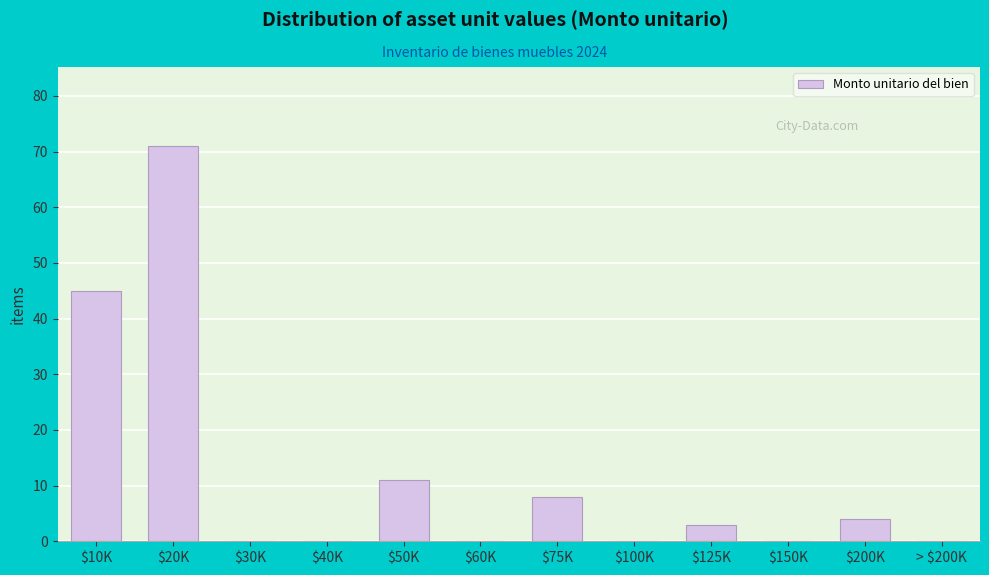

What is the maximum value shown in the chart?

71